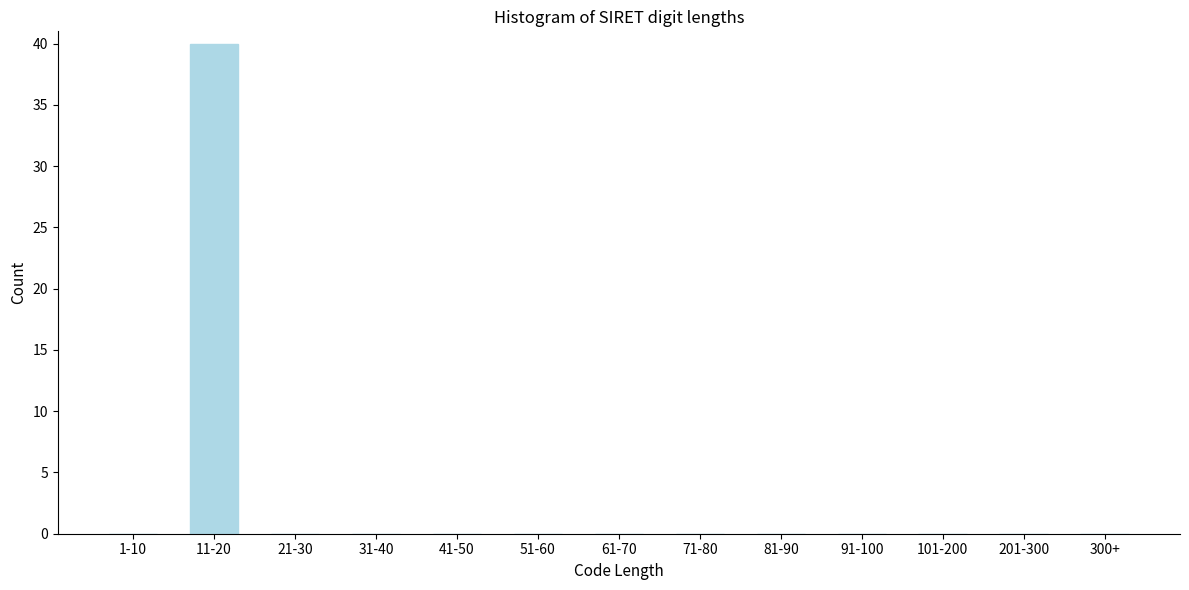

Reading left to right, transcribe all the data shown in this chart.

1-10=0	11-20=40	21-30=0	31-40=0	41-50=0	51-60=0	61-70=0	71-80=0	81-90=0	91-100=0	101-200=0	201-300=0	300+=0